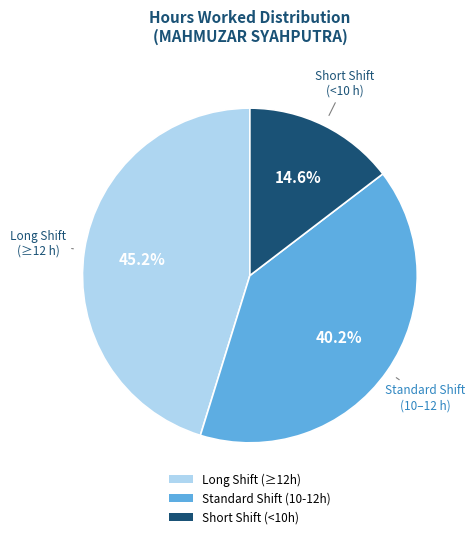

Which slice is the smallest?

Short Shift (<10h)